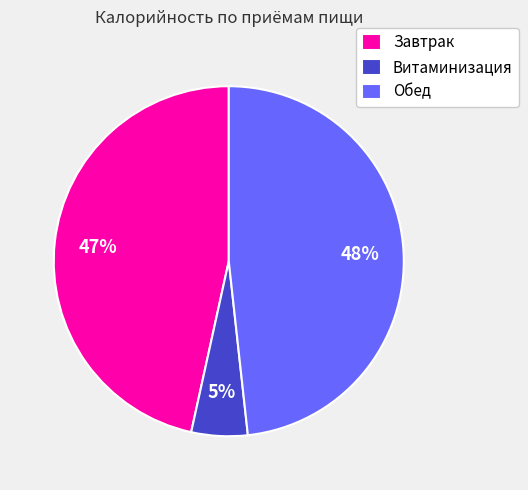

To the nearest percent, what is the difference between the largest and smallest slice percentages?

43%